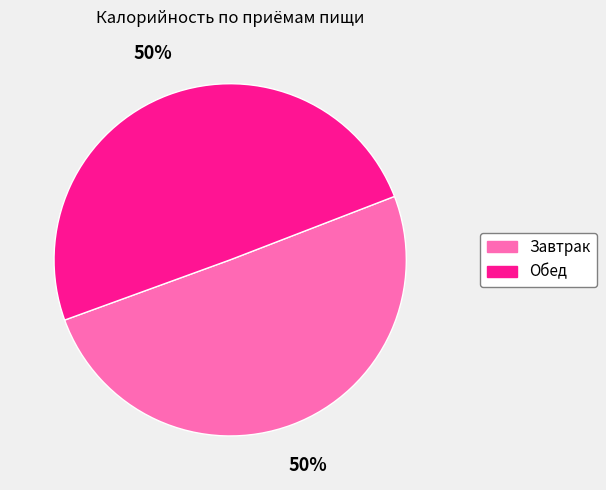

To the nearest percent, what is the average slice percentage?

50%